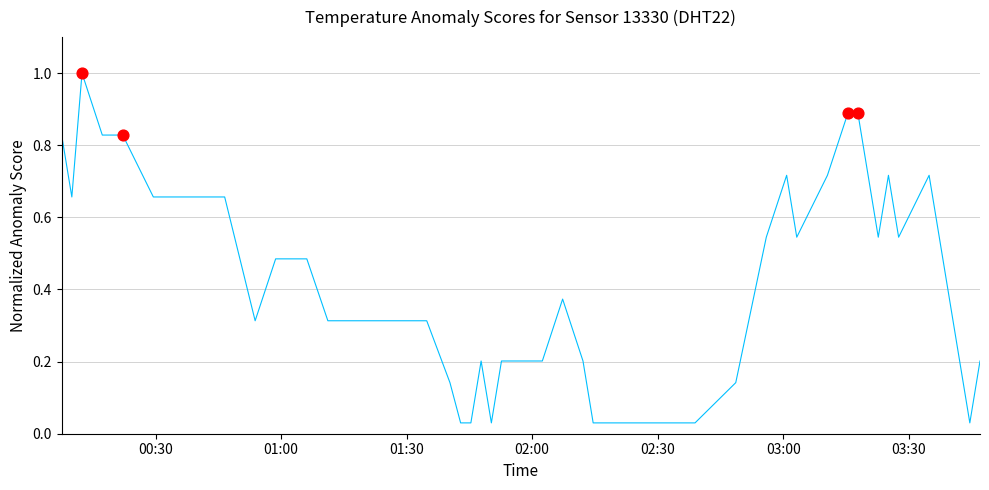

What is the maximum value shown in the chart?

1.0